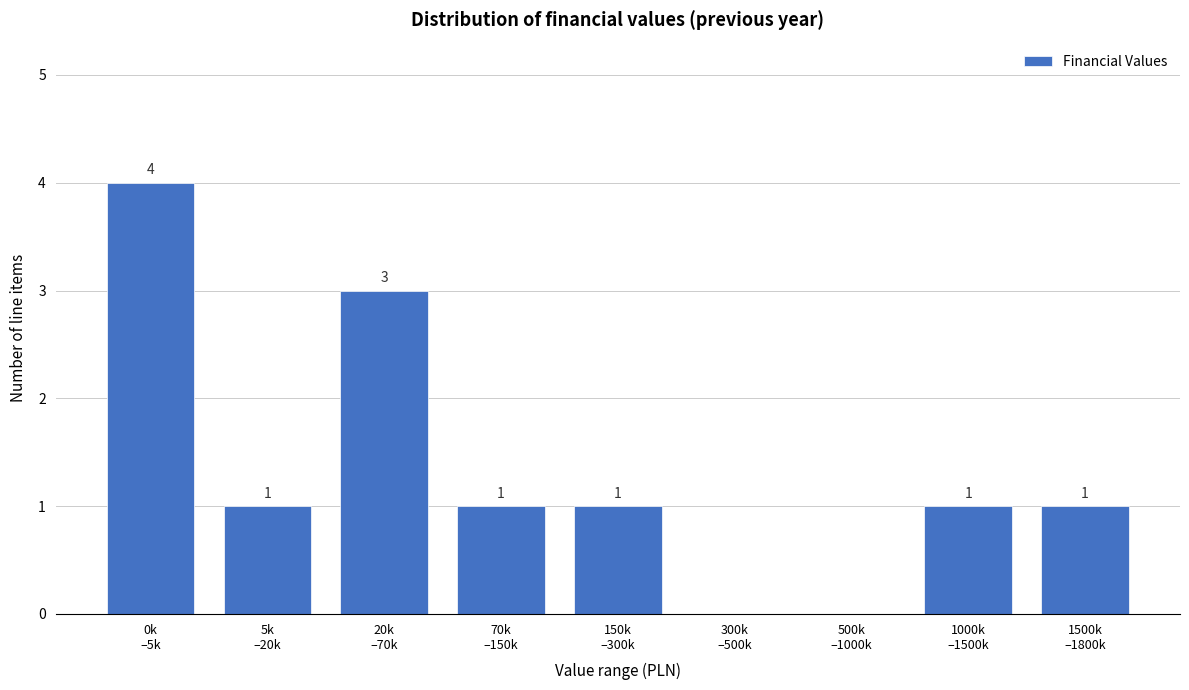

What is the maximum value shown in the chart?

4